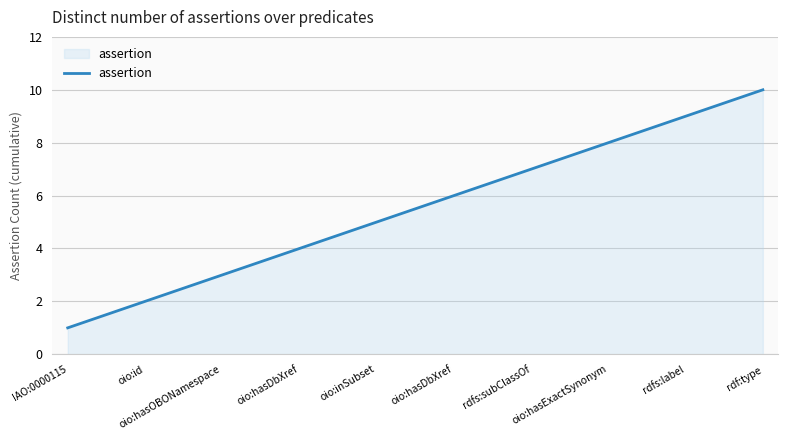

Does the chart display data point markers on the line(s)?

No